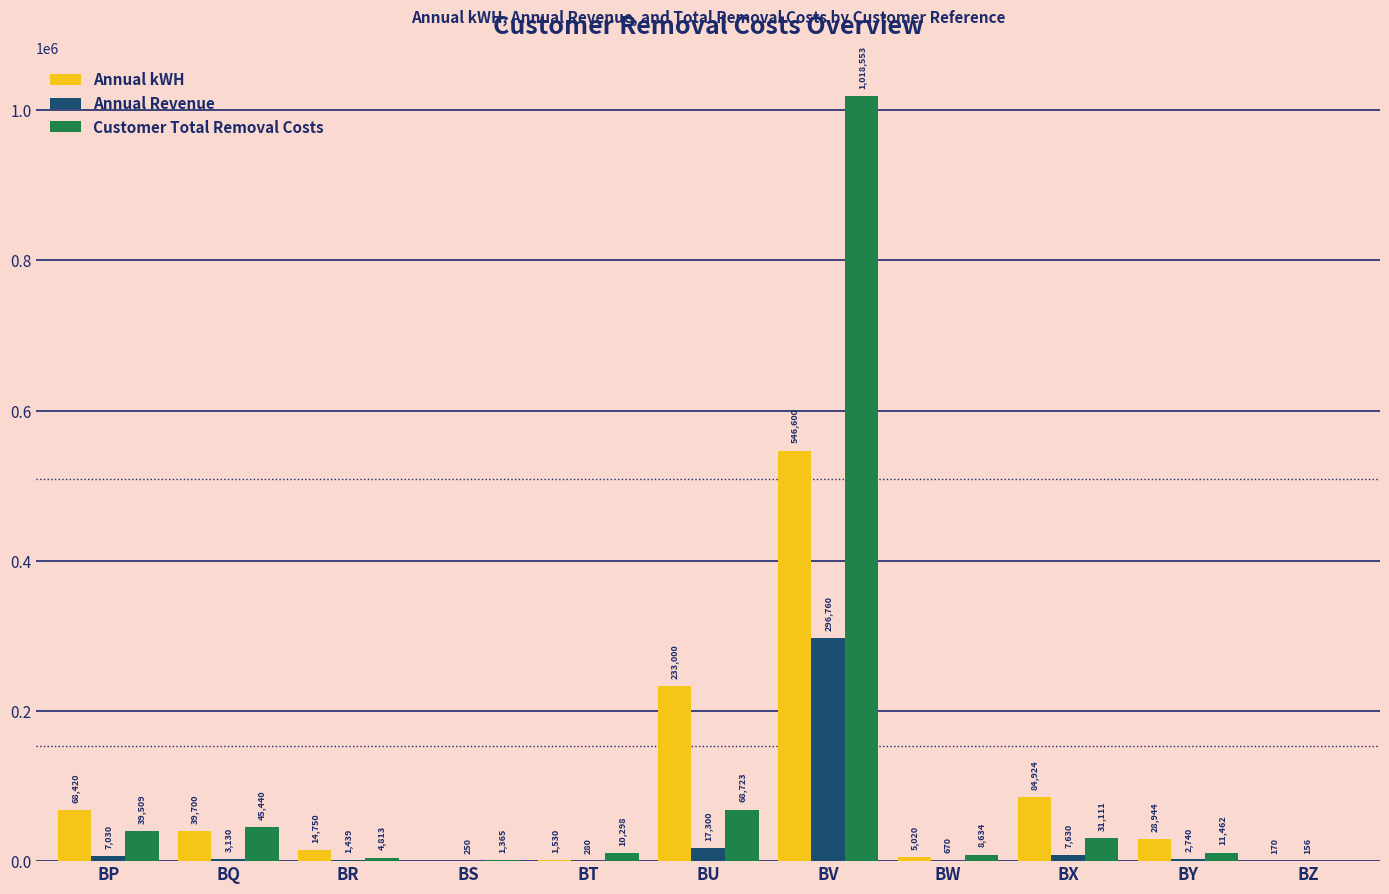

What value does the Annual Revenue series have at BX?

7630.0